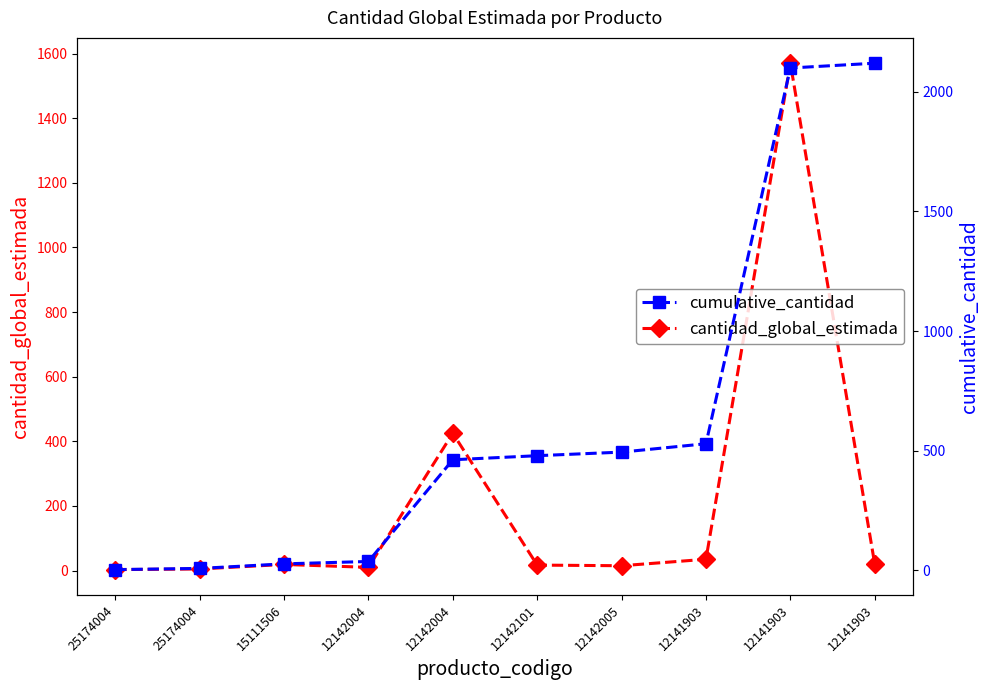

Which category has the lowest value in the cumulative_cantidad series?

25174004